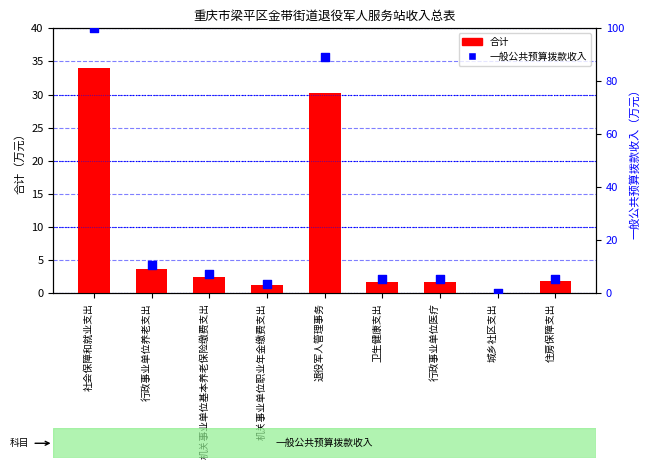

What are all the series names shown in the legend?

合计, 一般公共预算拨款收入